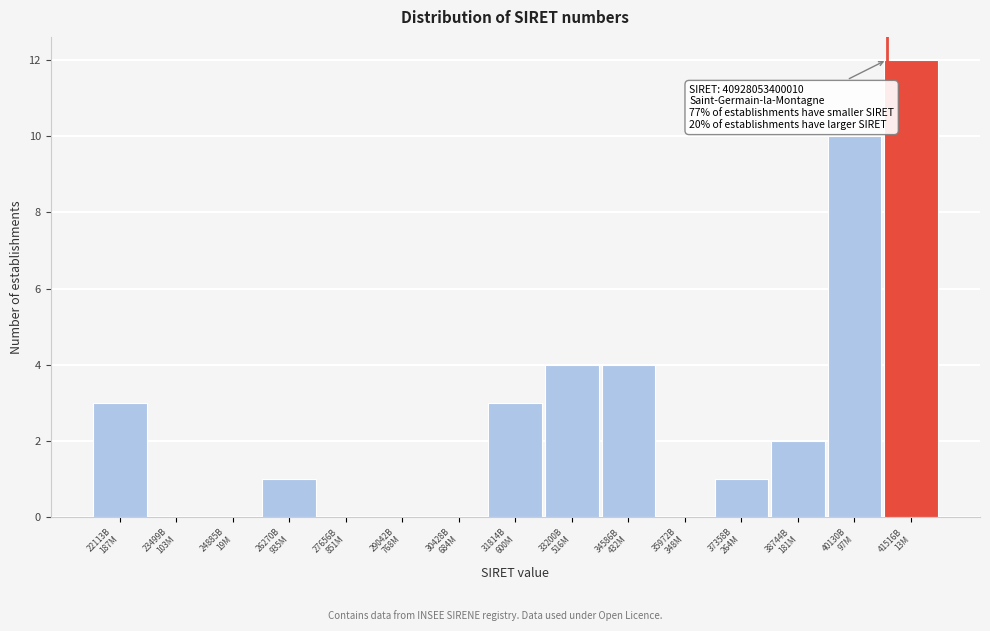

What is the maximum value shown in the chart?

12